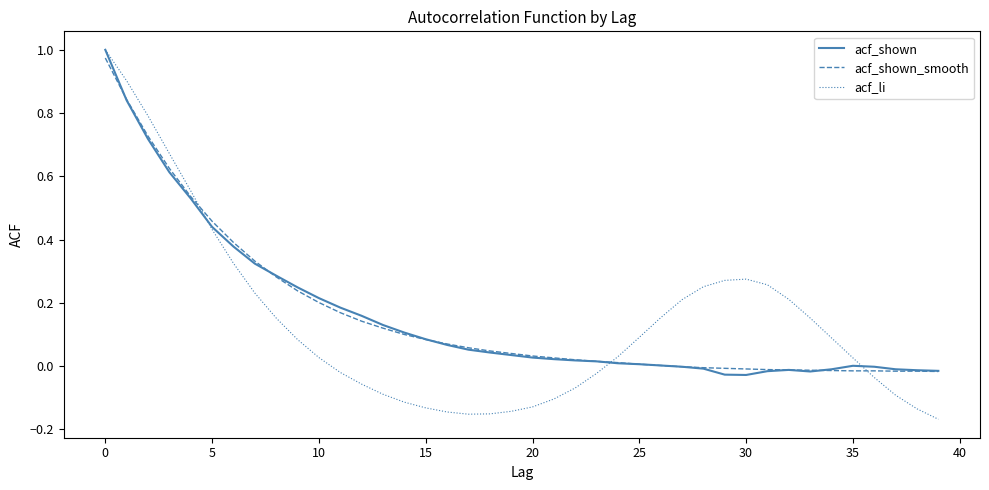

Which series has the widest spread of values?

acf_li